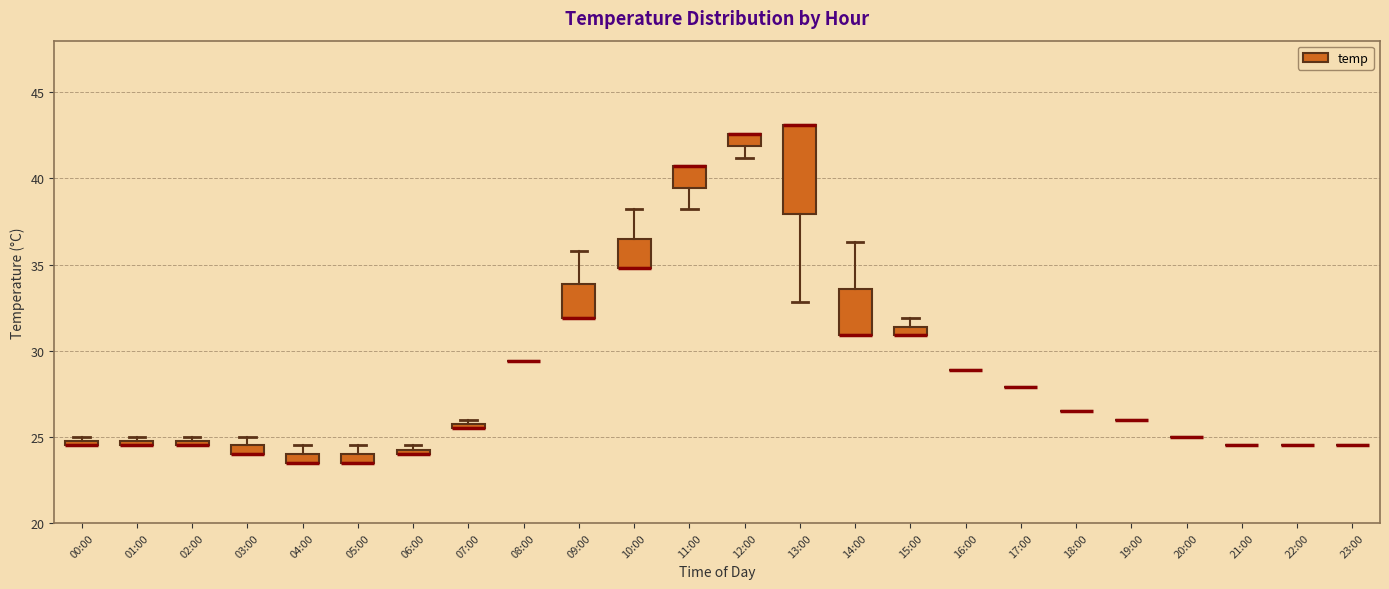

Where is the lower edge of the box for 02:00 on the y-axis? The values are not printed on the chart, so give them approximately, as read against the axis.

24.5